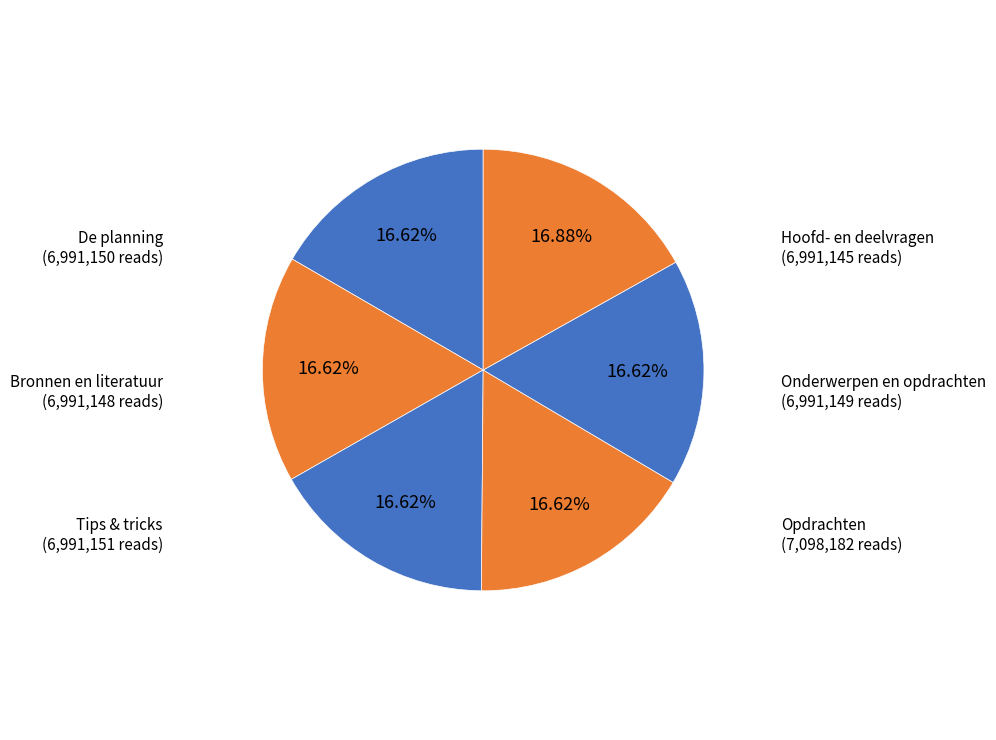

To the nearest percent, what is the combined percentage of Opdrachten and Tips & tricks?

34%